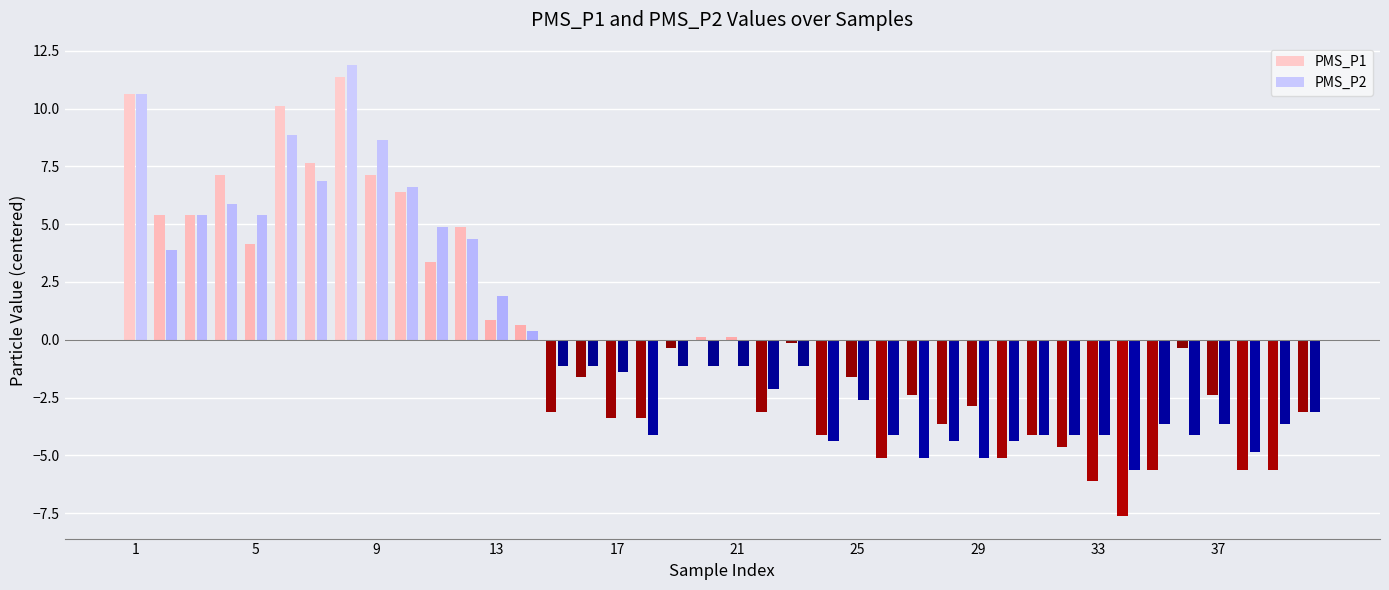

Which series has the largest range (max minus min)?

PMS_P1